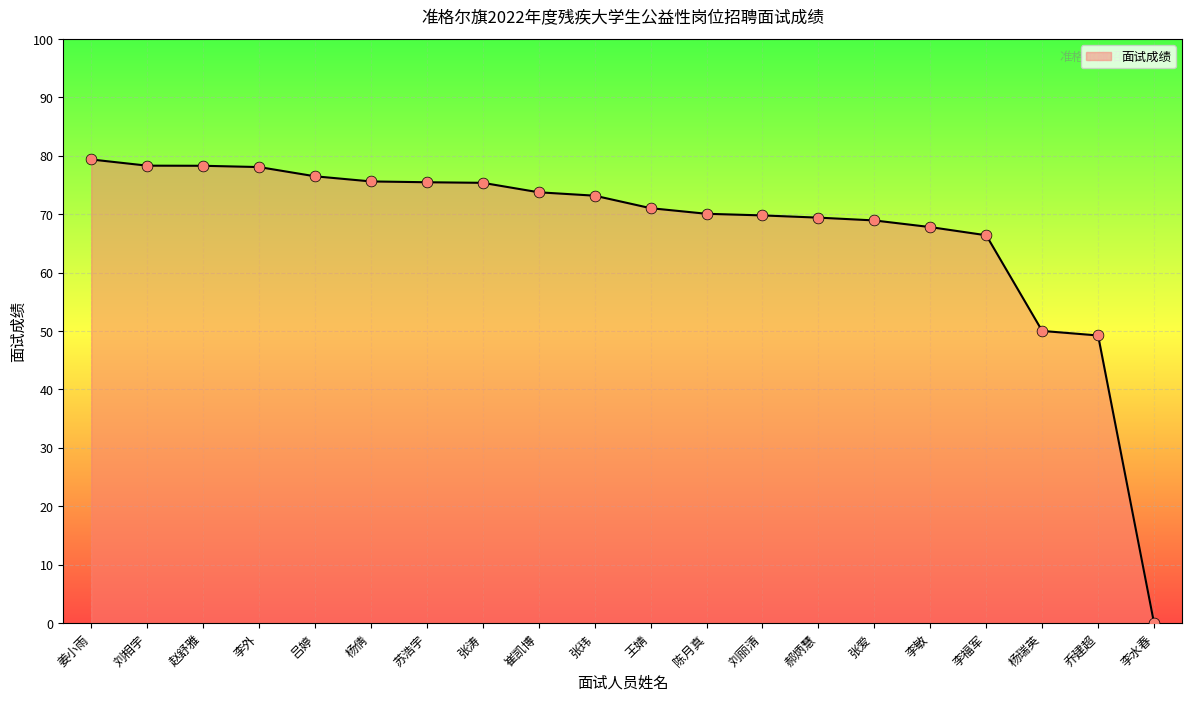

What is the change in value from 张玮 to 王婧?

-2.1